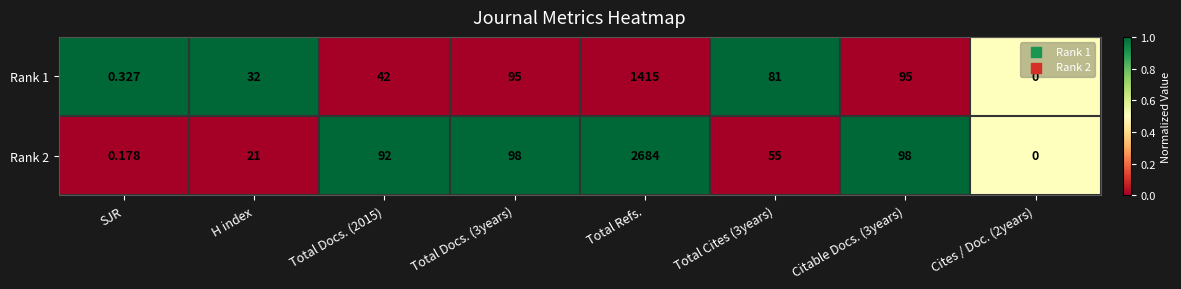

At which category does the chart reach its peak across all series?

Total Refs.